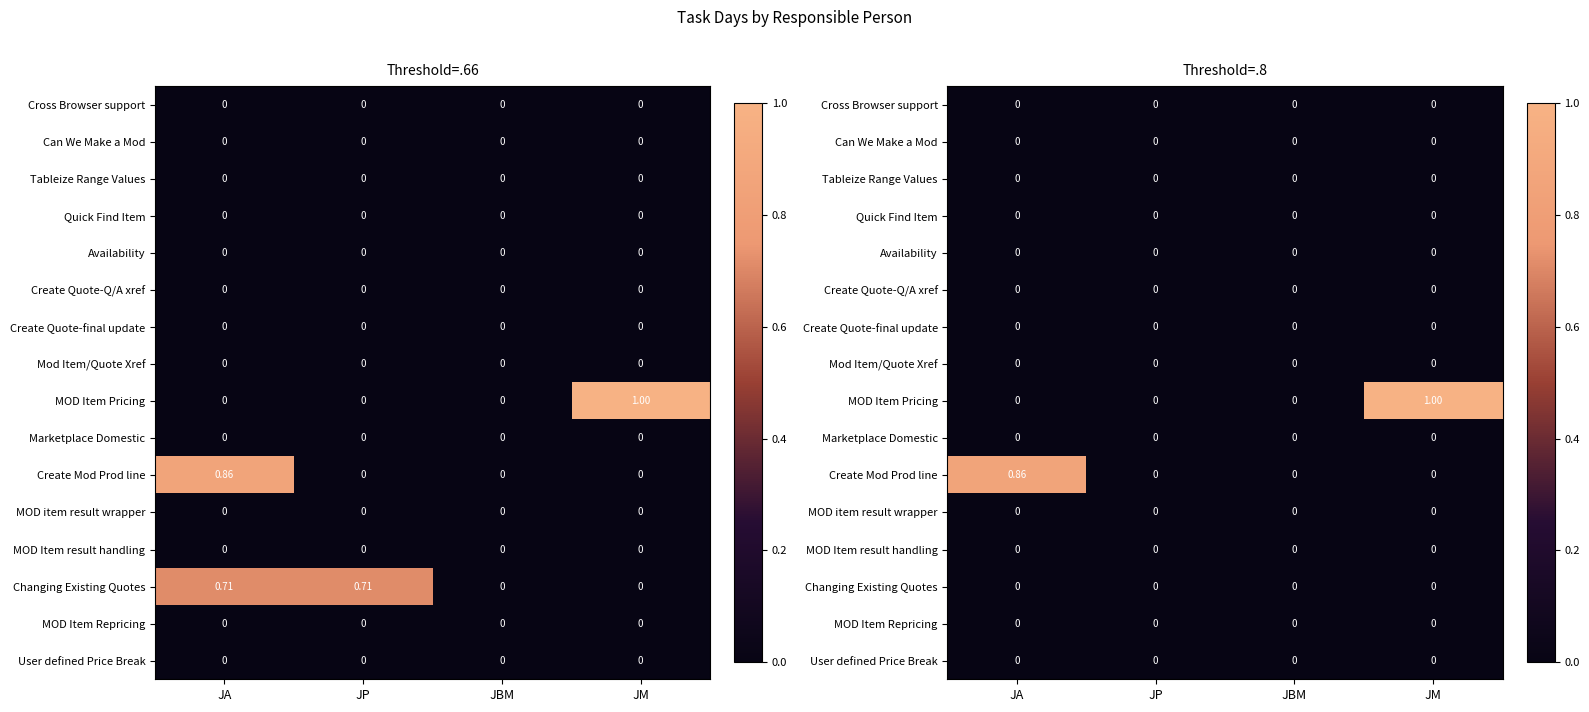

The Quick Find Item series shows 0.0 at JA. True or false?

True